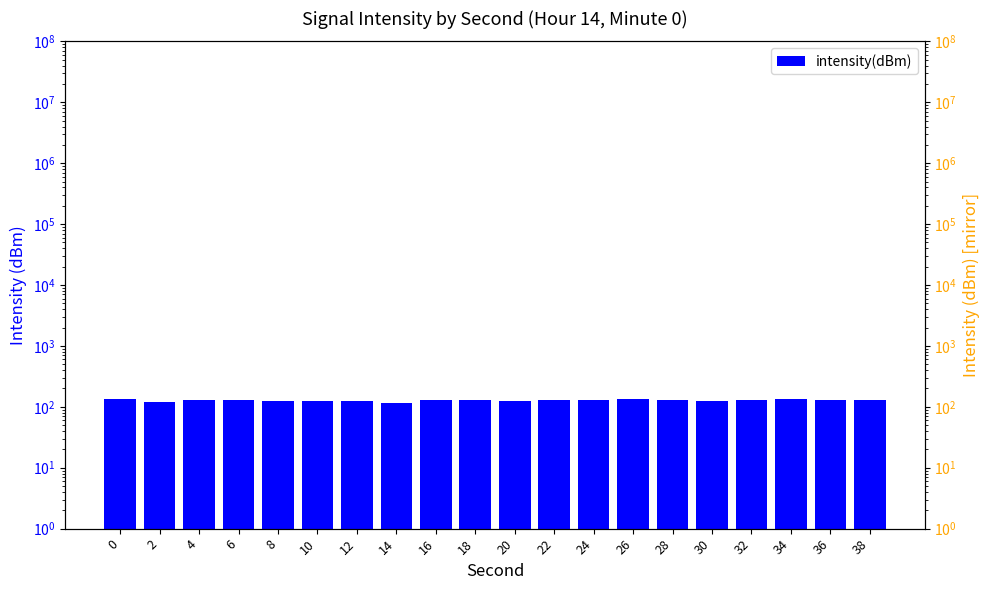

Does the chart contain any negative values?

No